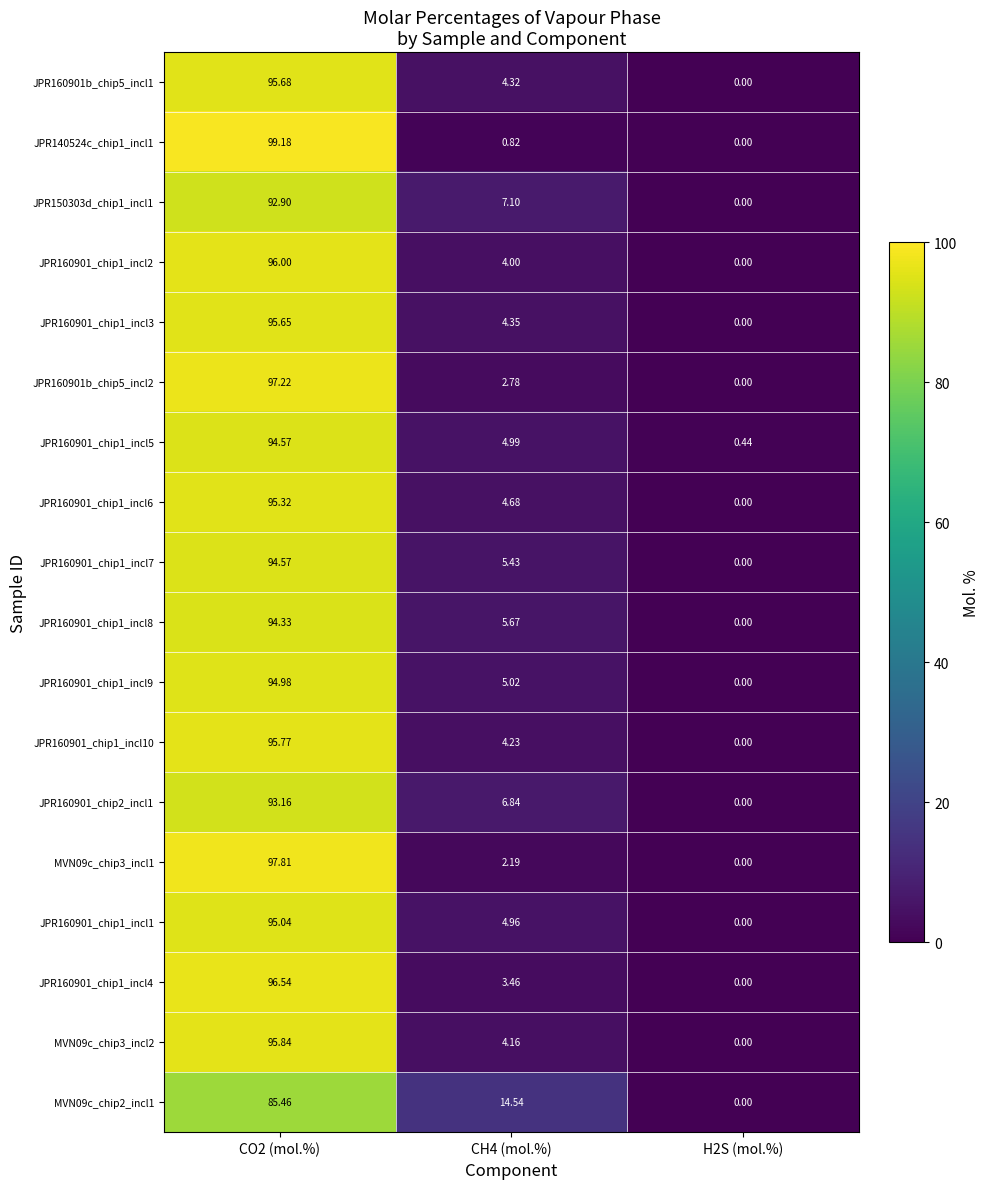

Count the number of data series in this chart.

18